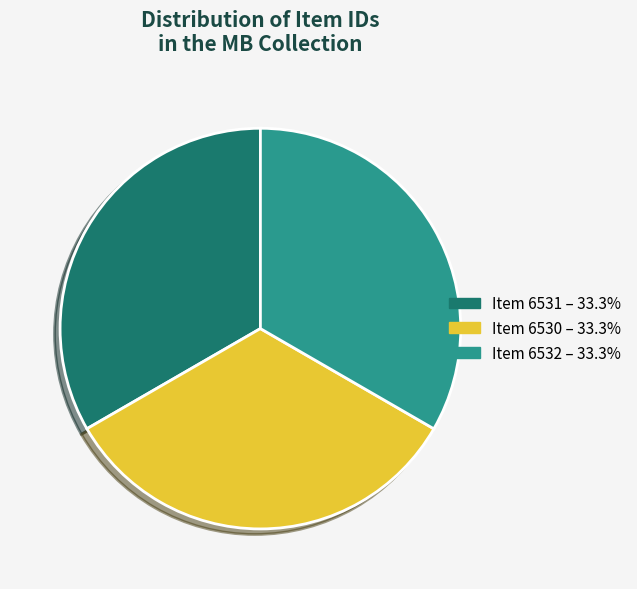

Approximately how many times larger is the value at Item 6530 – 33.3% compared to Item 6532 – 33.3%?

1.0